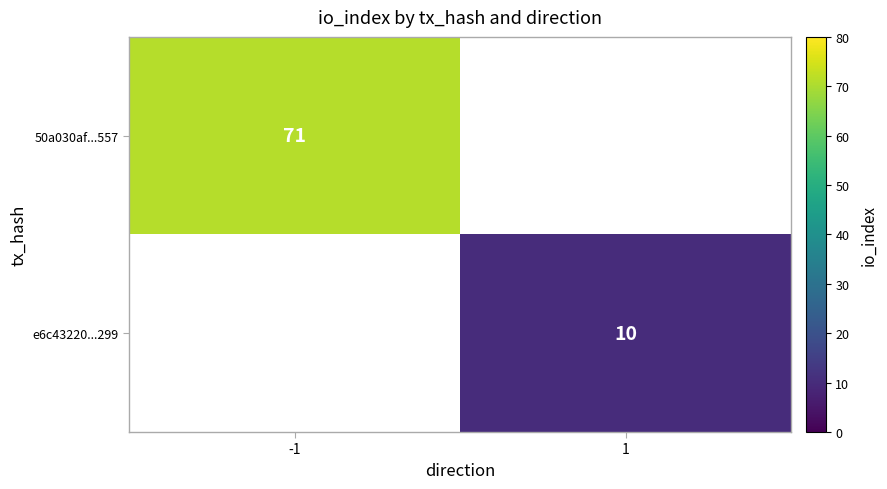

At how many categories does at least one series exceed 68?

1